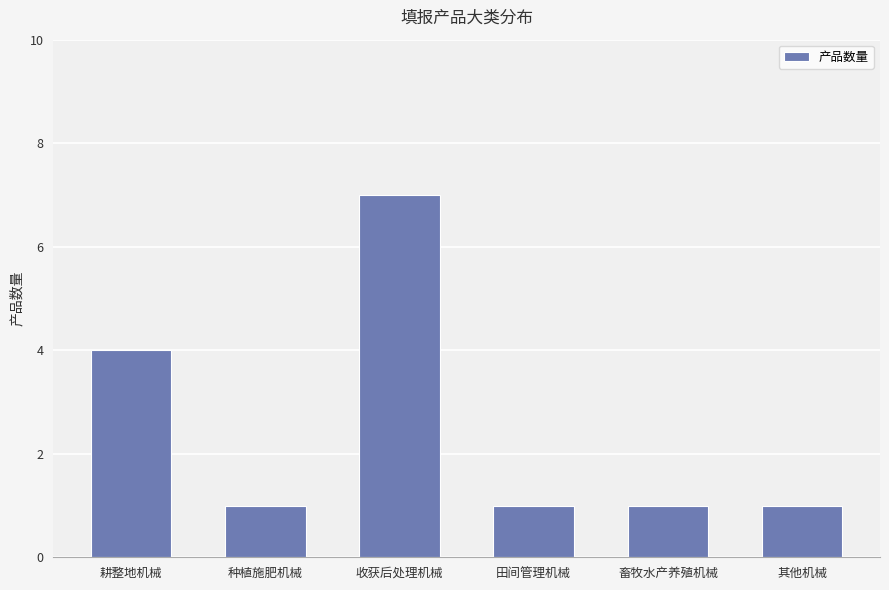

What is the maximum value shown in the chart?

7